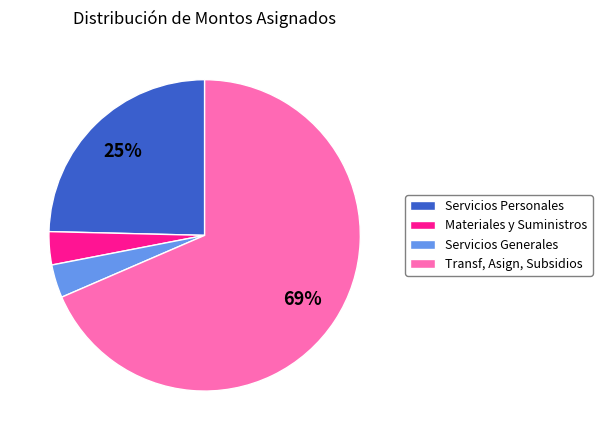

Which category has the biggest portion of the pie?

Transf, Asign, Subsidios